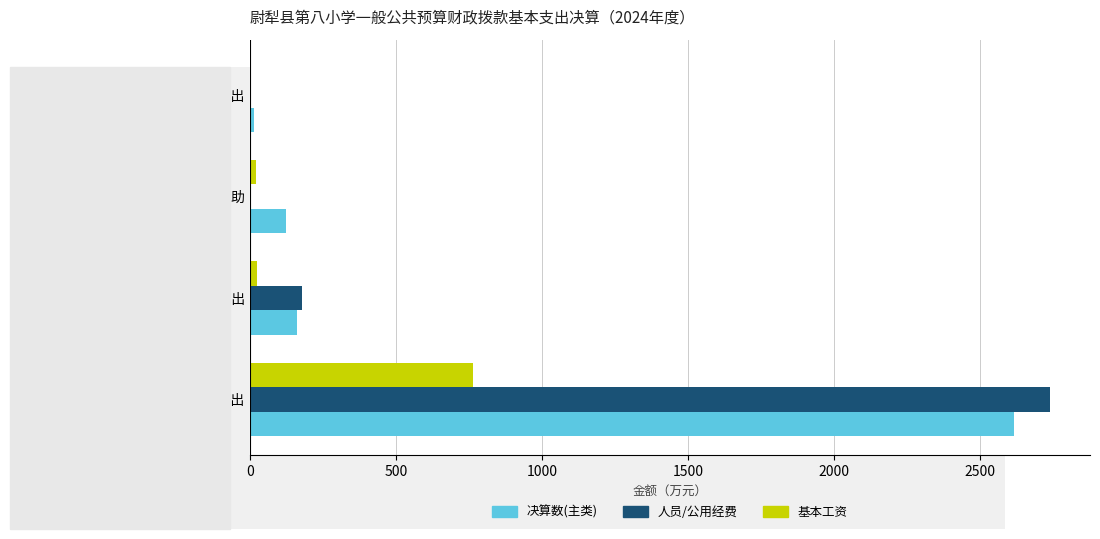

Is it true that 基本工资 equals -530.1 at 资本性支出?

False